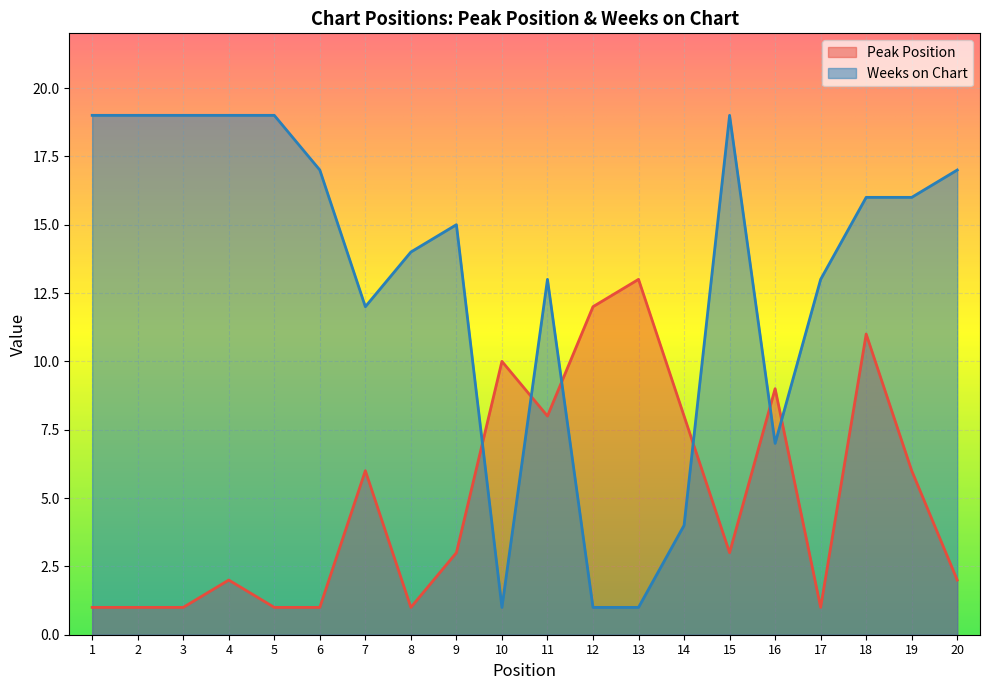

What is the greatest value displayed?

19